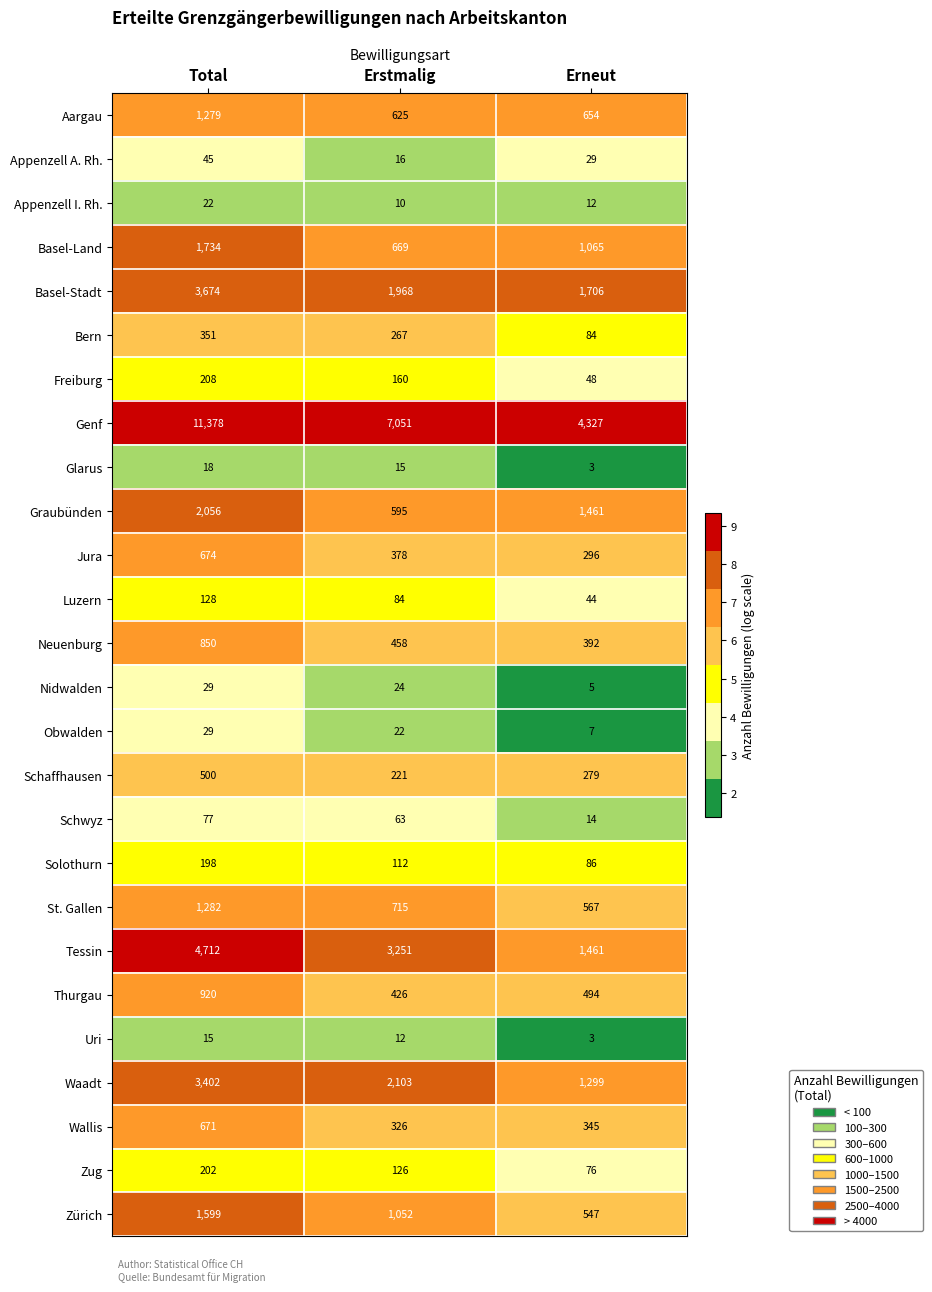

The Freiburg series shows 48 at Erneut. True or false?

True